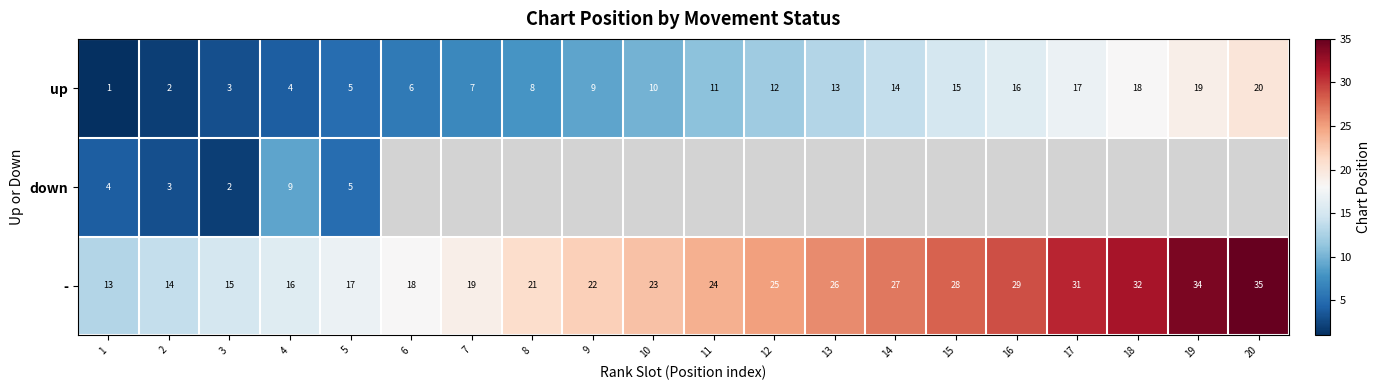

Where is - nearest to the value 24?

11